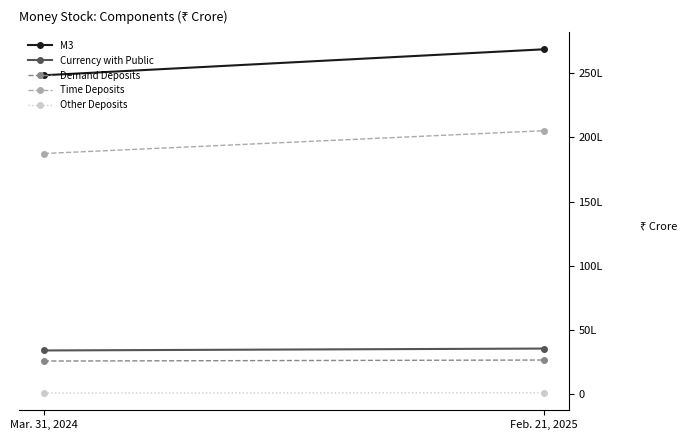

What is the maximum value for Time Deposits?

20515499